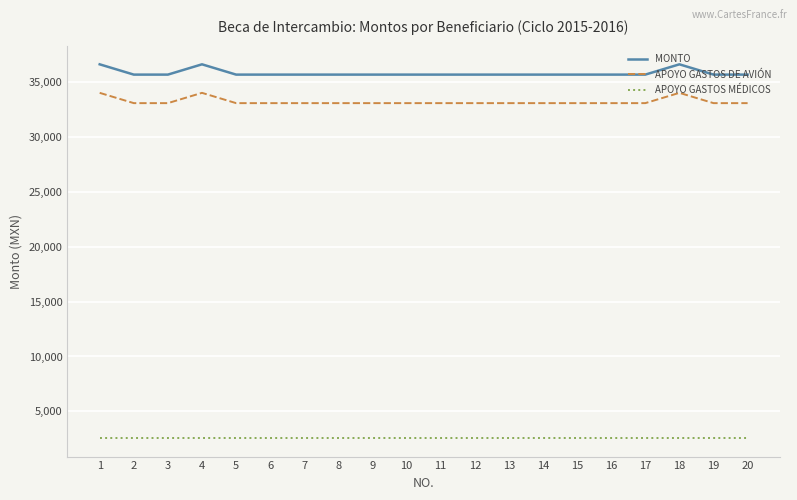

True or false: APOYO GASTOS DE AVIÓN and APOYO GASTOS MÉDICOS intersect in this chart.

False